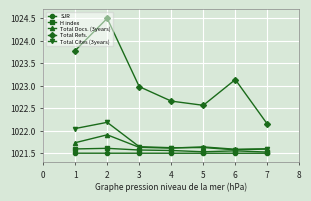

How many distinct data groups are displayed?

5